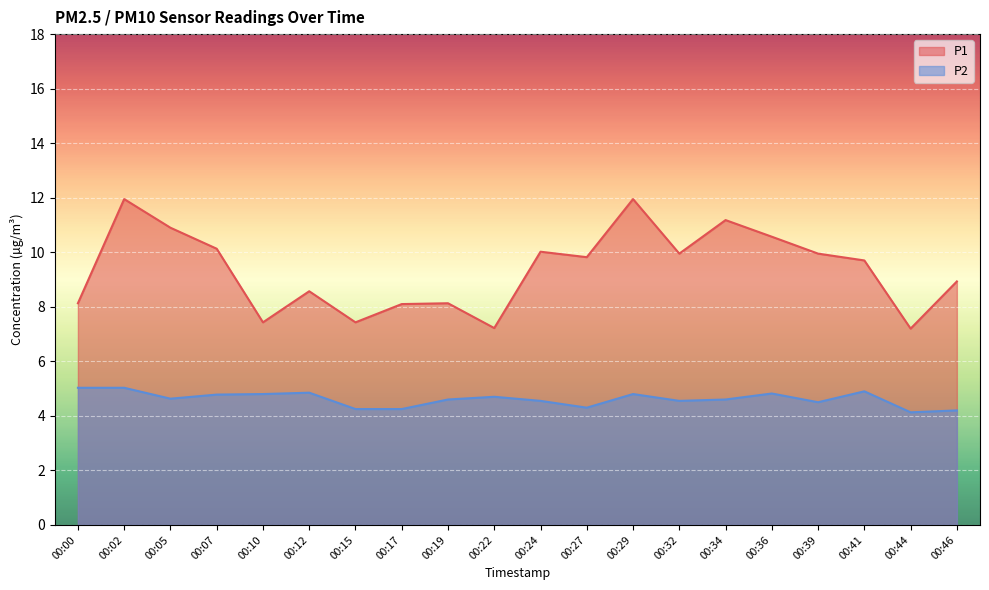

Which label corresponds to the largest value in the chart?

00:02